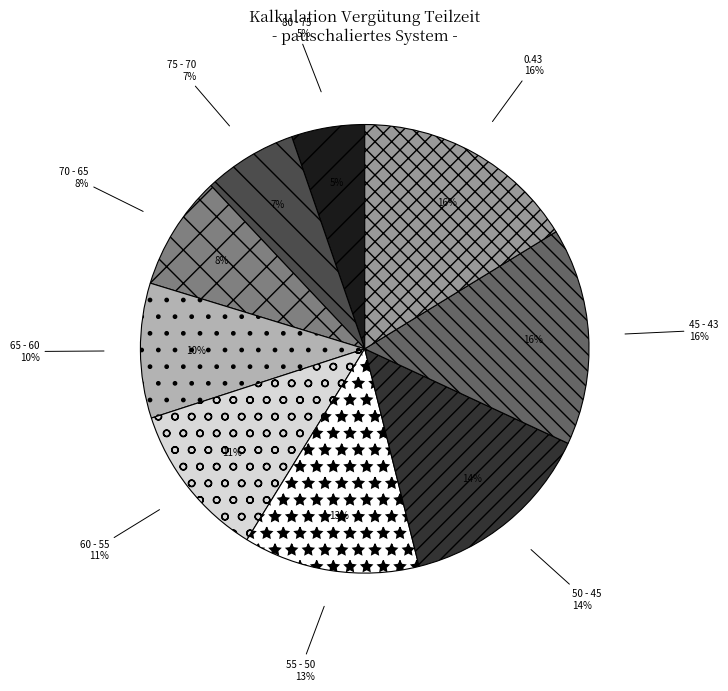

Do 45 - 43 and 60 - 55 together represent more than half of the pie?

No